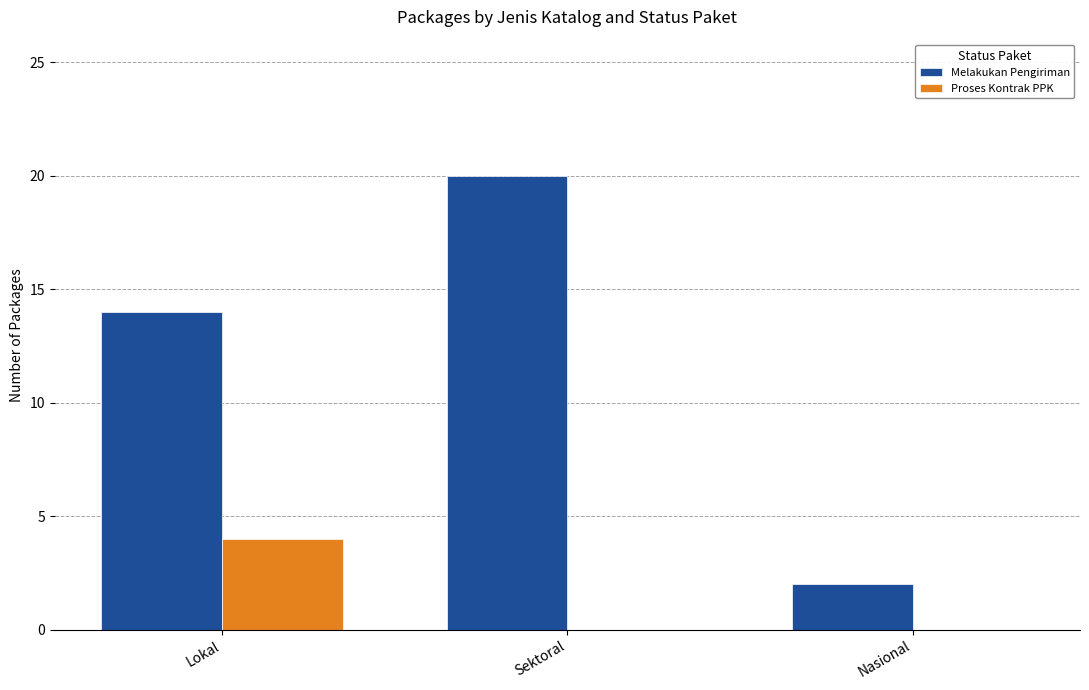

Between Lokal and Sektoral, which series saw the biggest shift?

Melakukan Pengiriman